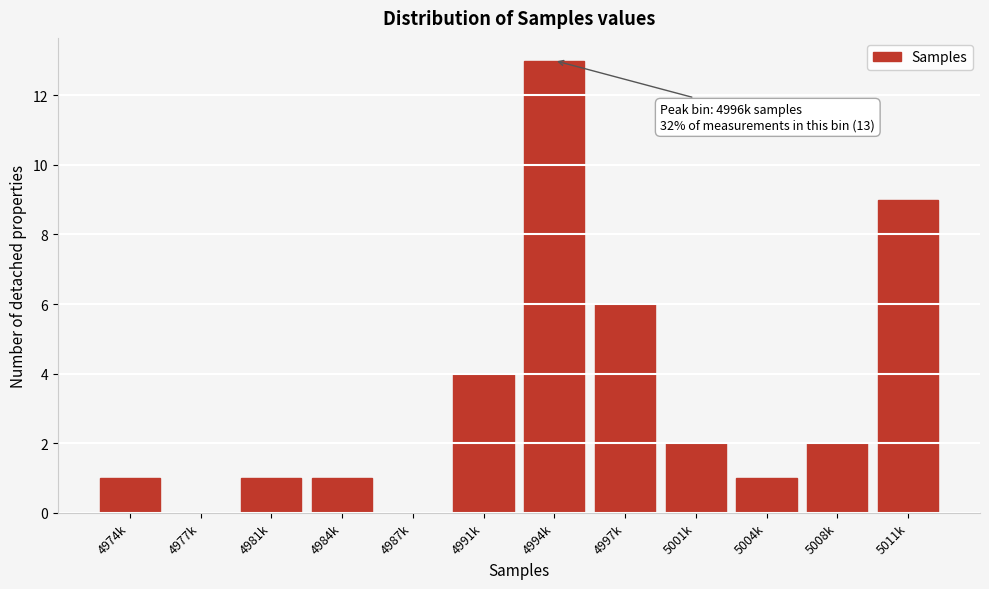

Reading right to left, list all the values displayed in this chart.

5011k=9	5008k=2	5004k=1	5001k=2	4997k=6	4994k=13	4991k=4	4987k=0	4984k=1	4981k=1	4977k=0	4974k=1